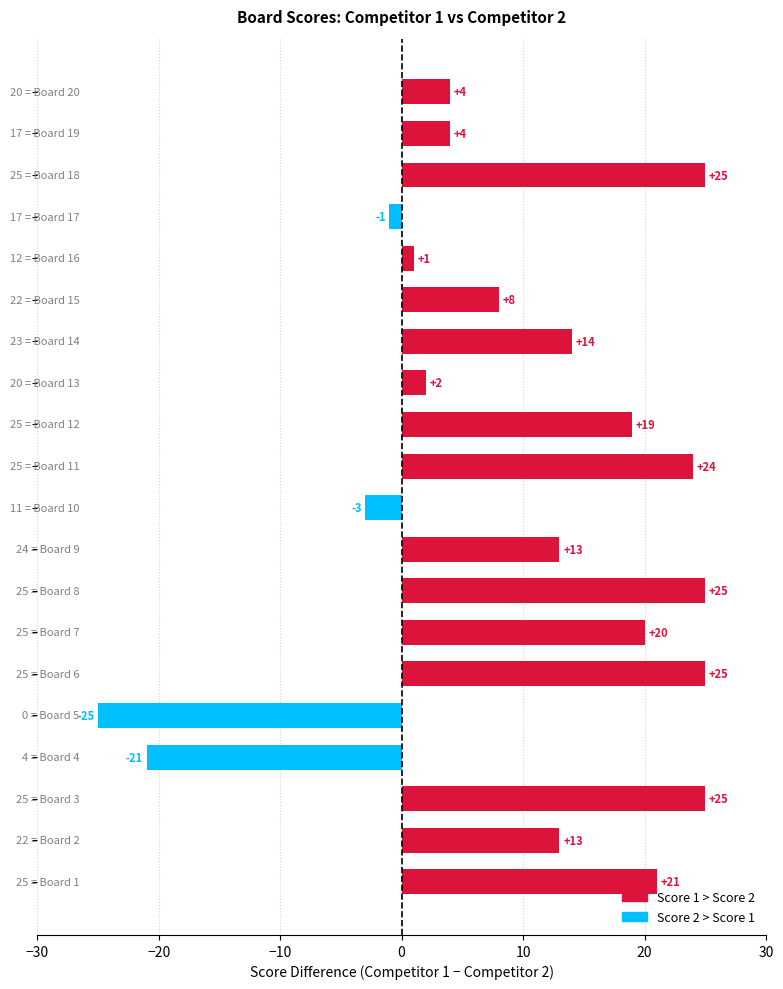

What is the greatest value displayed?

25